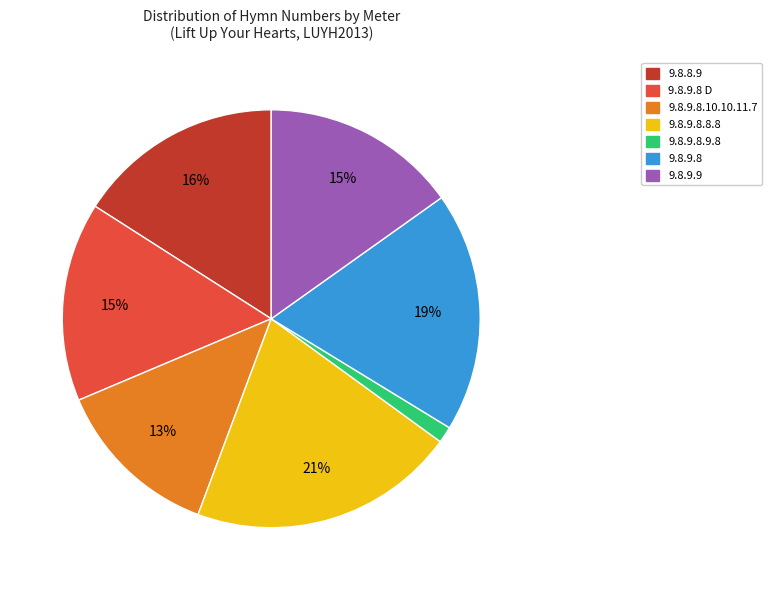

To the nearest percent, what is the average slice percentage?

14%